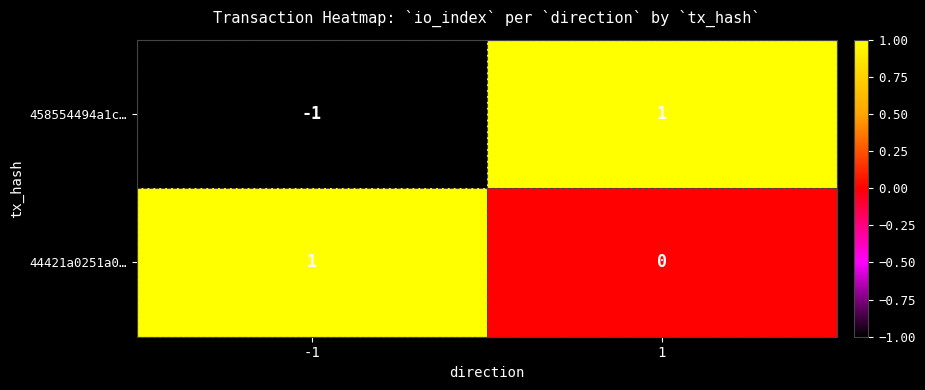

Which series has the widest spread of values?

458554494a1c…